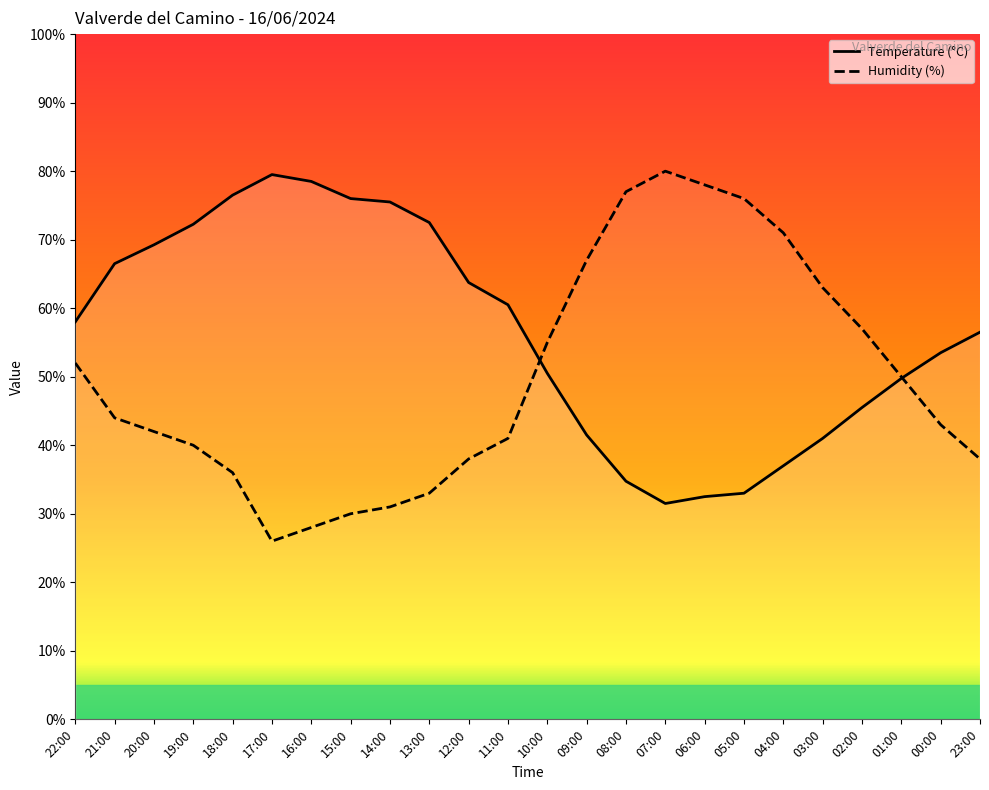

How many lines are shown in the chart?

2